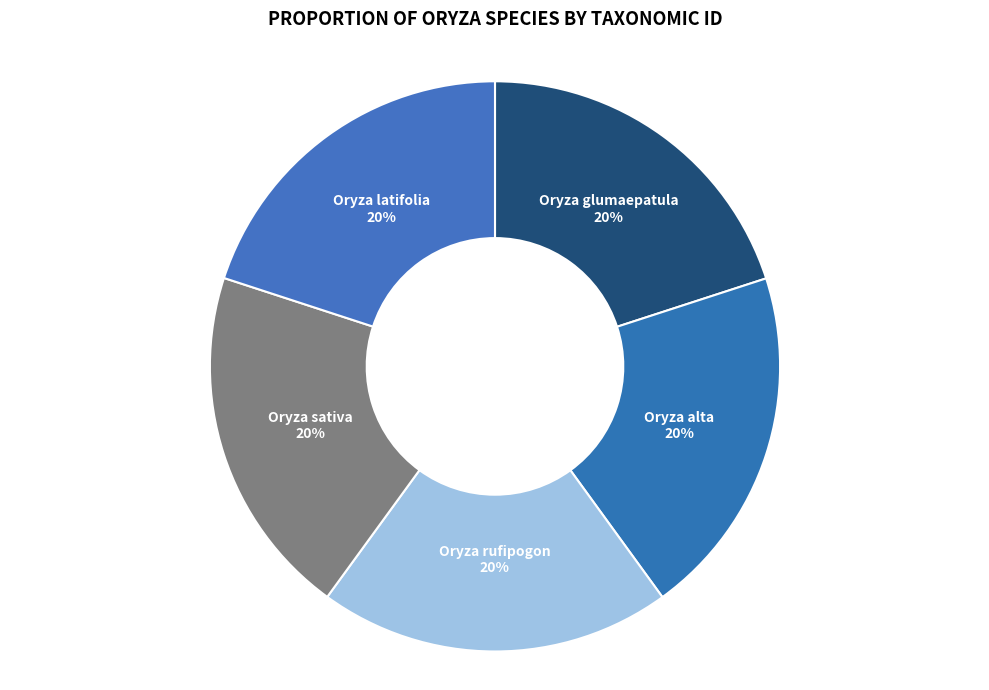

True or false: Oryza sativa accounts for 20% of the total.

True